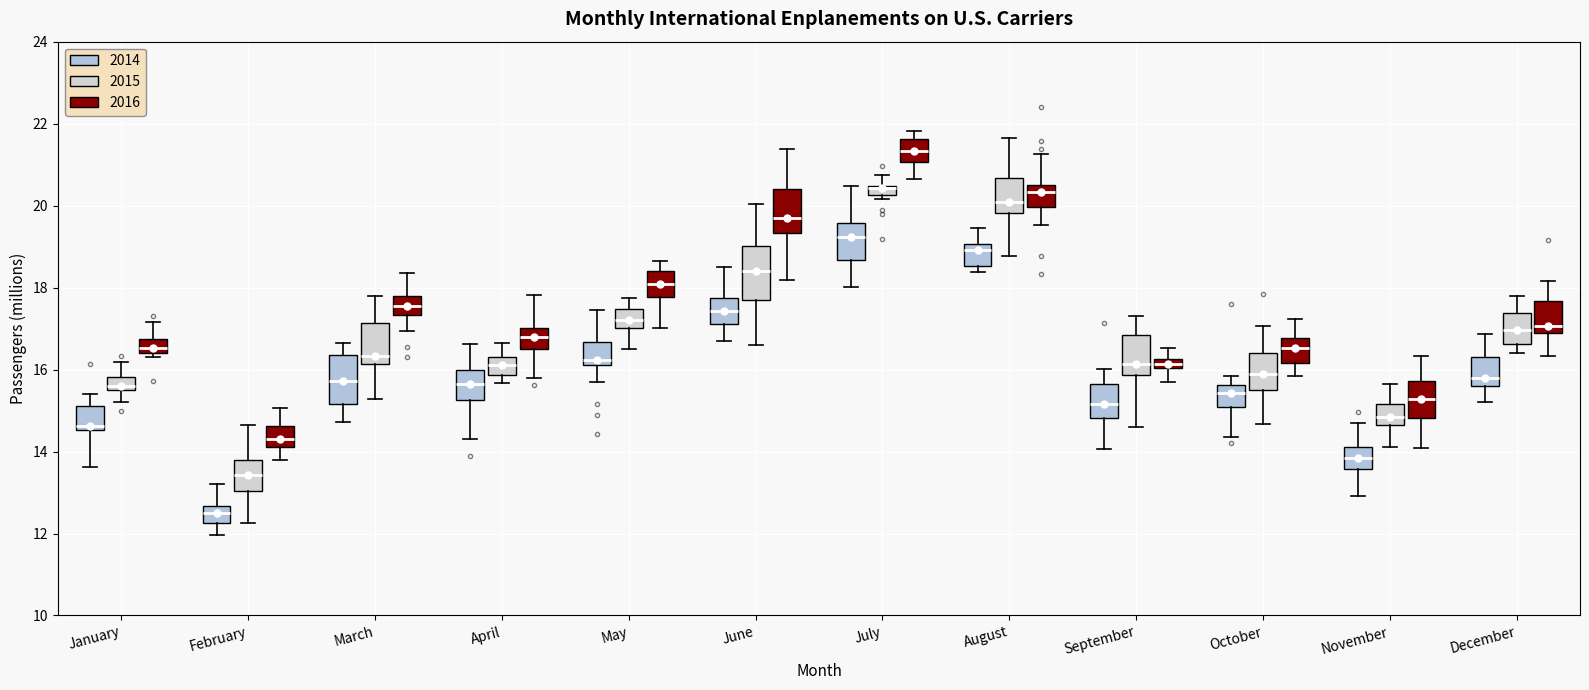

Where is the upper edge of the box for July (2014) on the y-axis? The values are not printed on the chart, so give them approximately, as read against the axis.

19.6